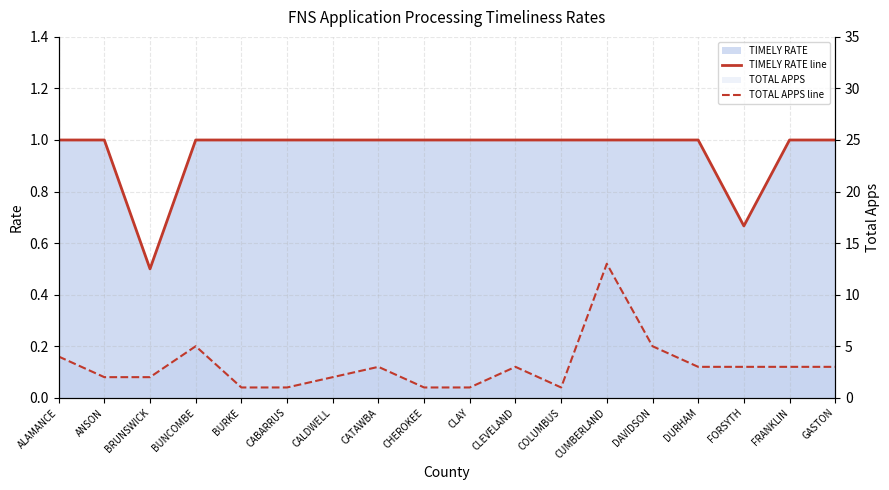

Between CUMBERLAND and GASTON, which series saw the biggest shift?

TOTAL APPS line